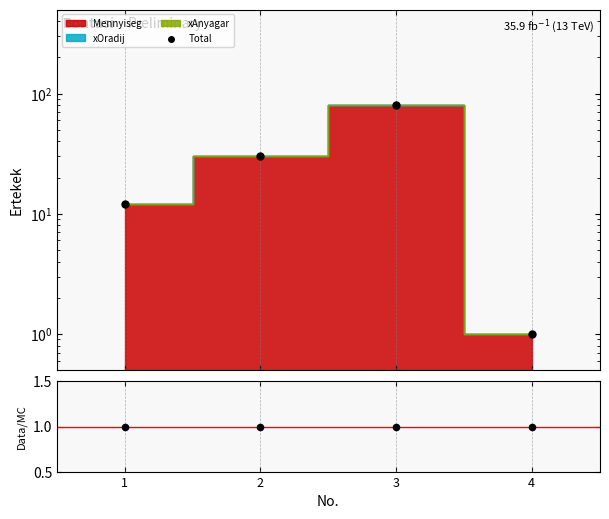

Is the value of Data/MC at 4 greater than the value of Total at 3?

No